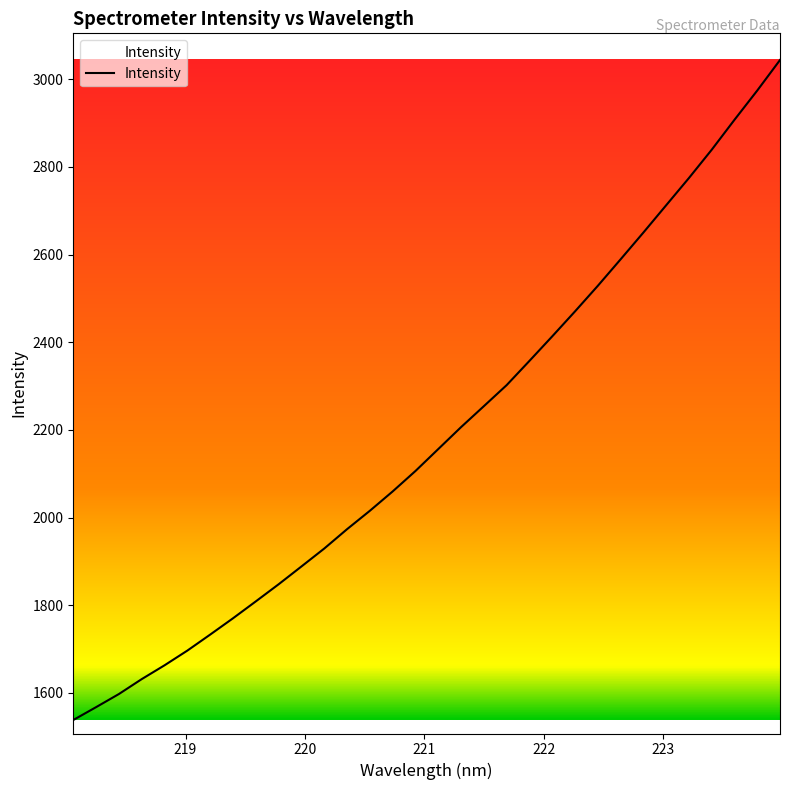

What is the maximum value shown in the chart?

3044.1